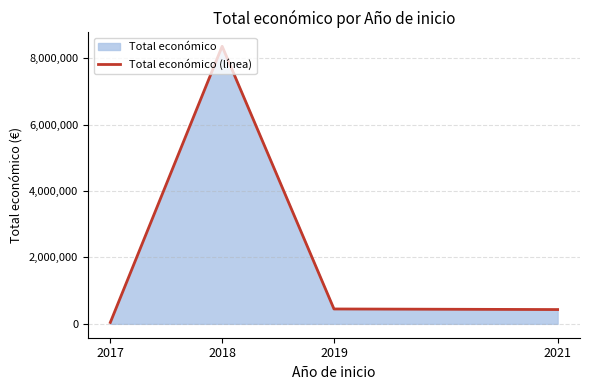

How many series are shown in this chart?

1